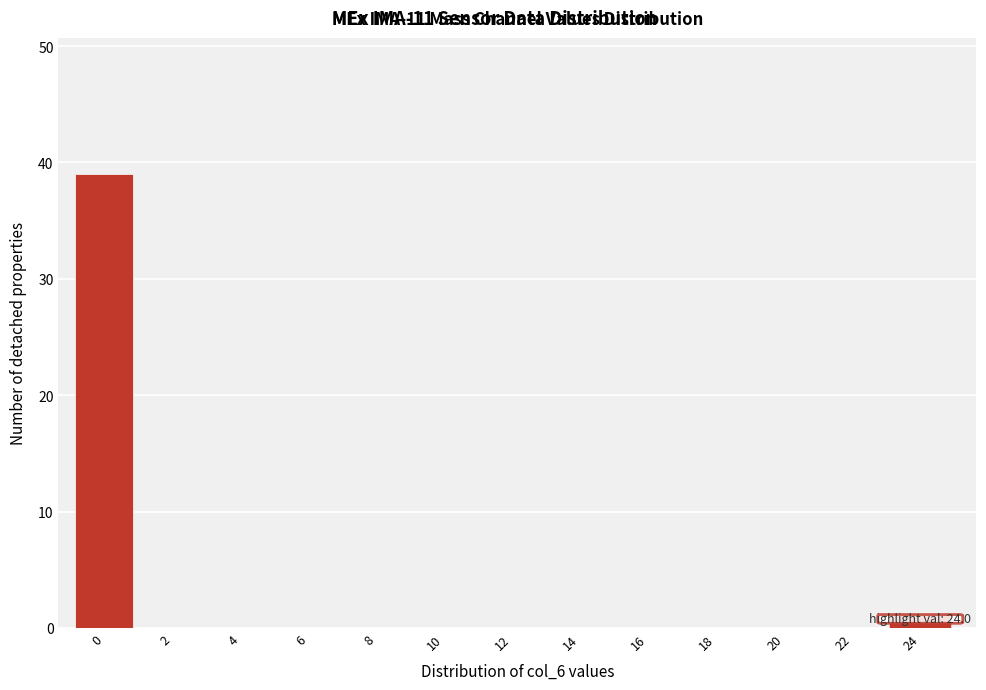

Reading left to right, extract all data points from this chart.

0=39	2=0	4=0	6=0	8=0	10=0	12=0	14=0	16=0	18=0	20=0	22=0	24=1